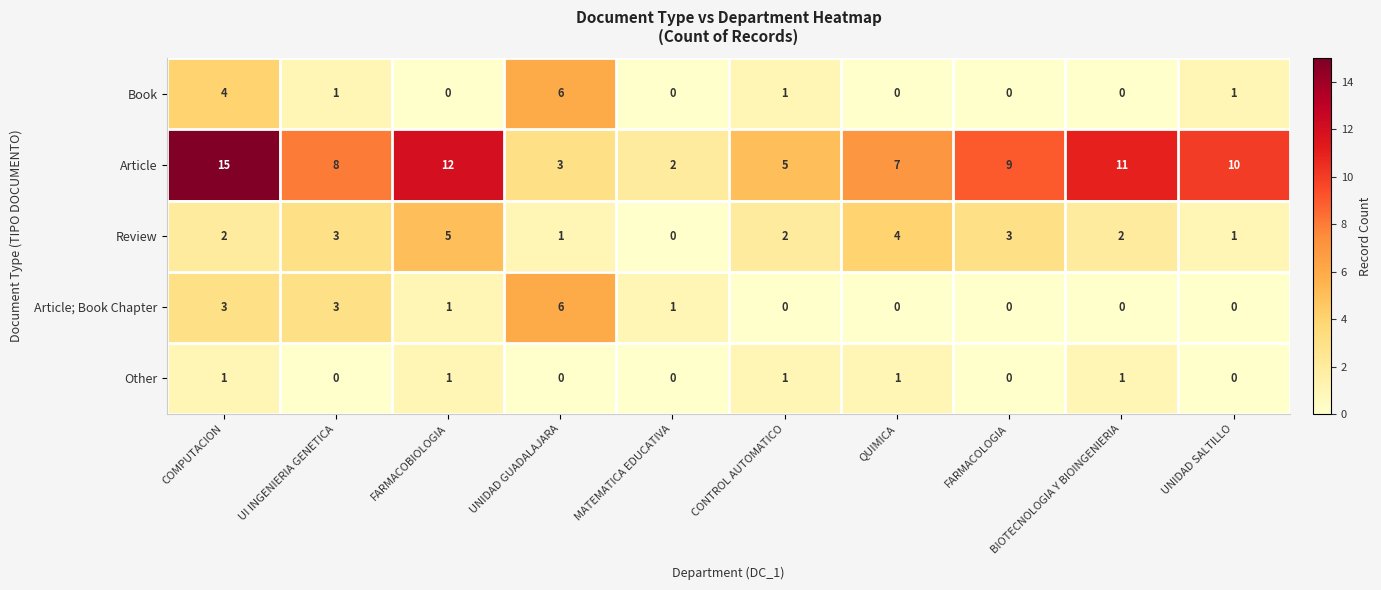

Which category has the highest value across all series?

COMPUTACION